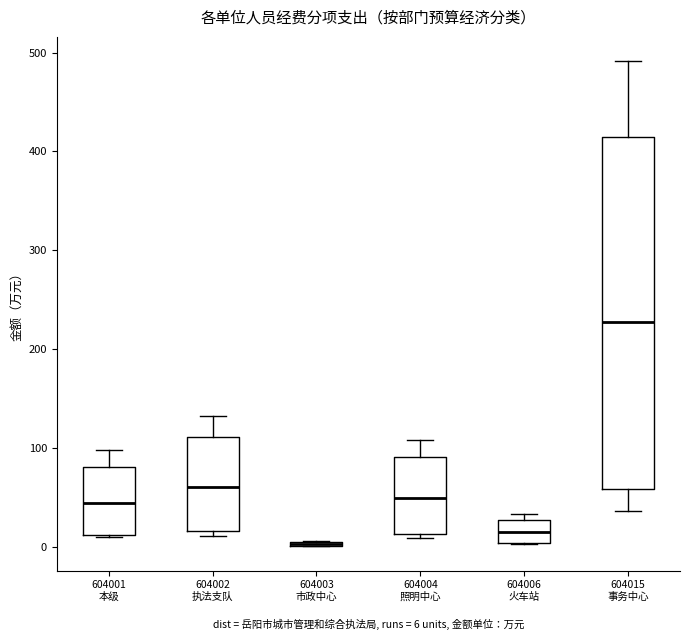

Which box is the tallest, from its lower edge to its upper edge?

604015 事务中心